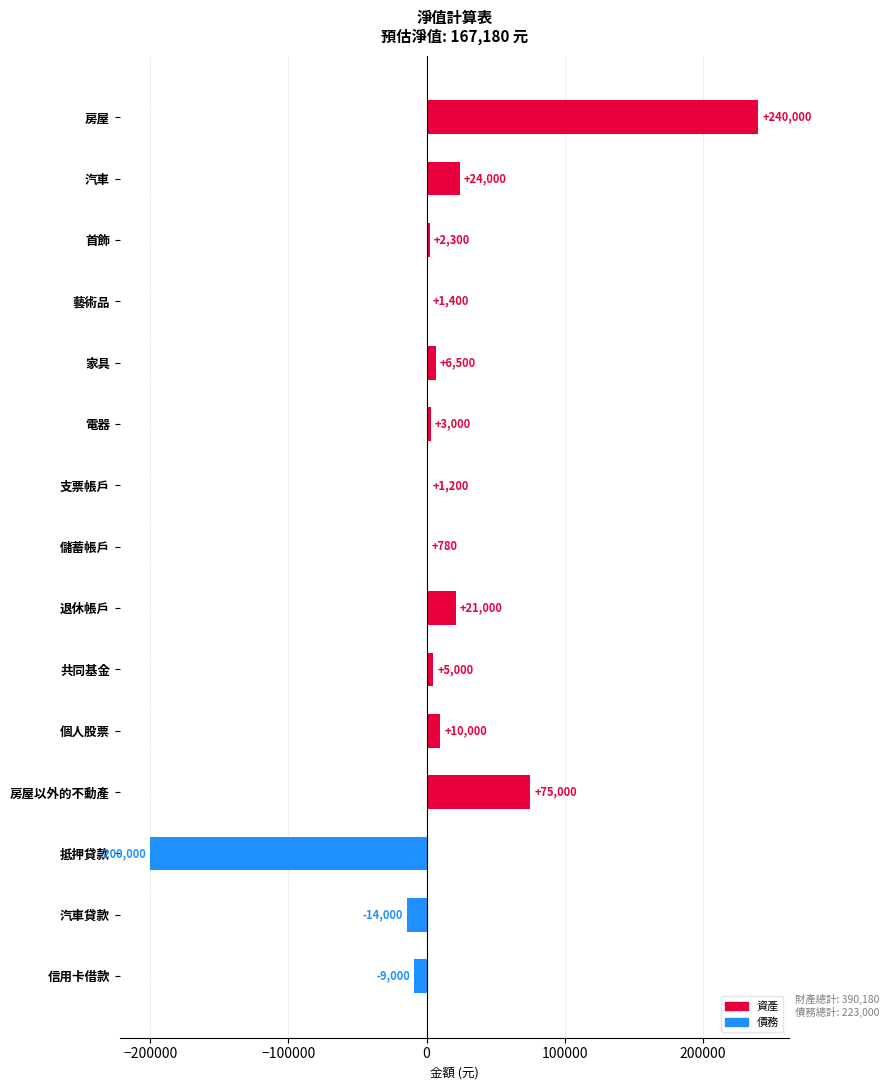

True or false: the data shows 2300 at 首飾.

True